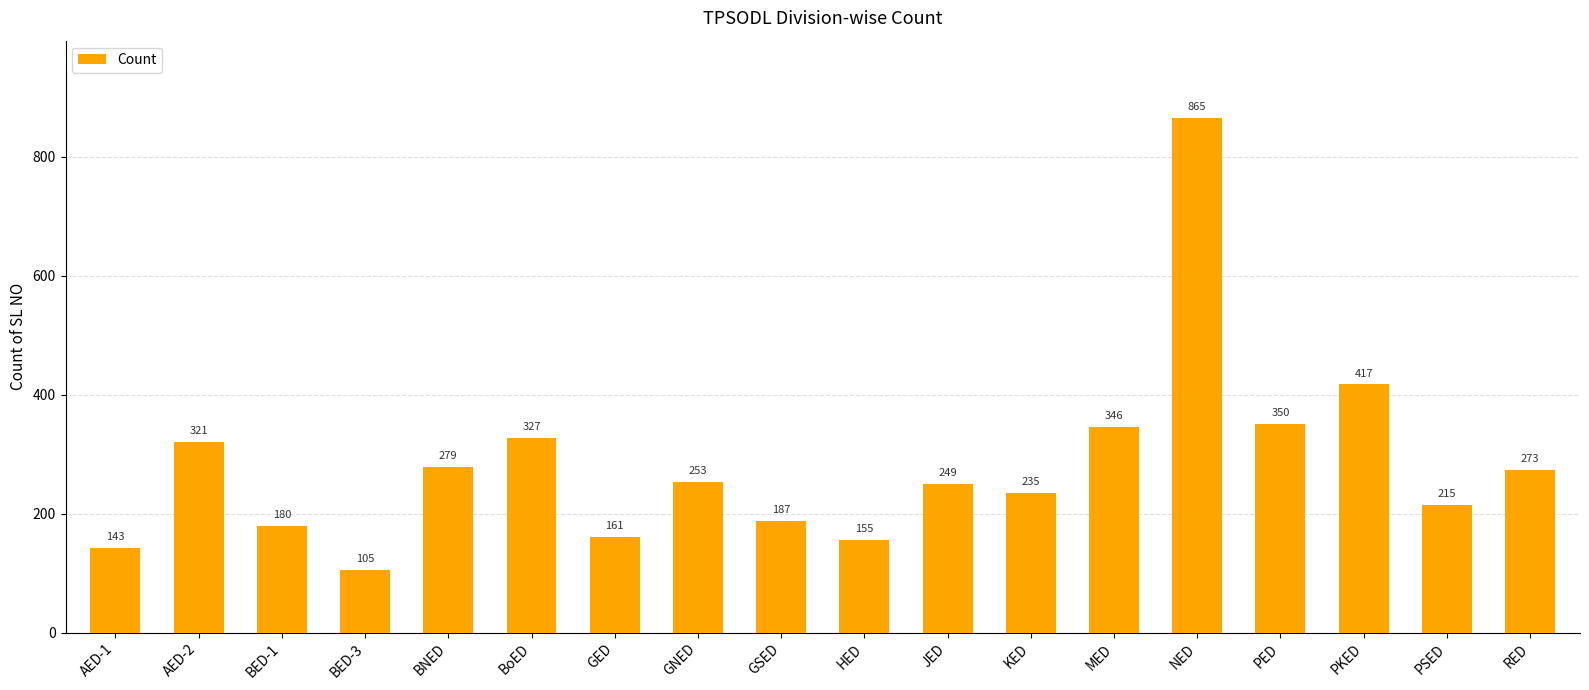

How many data points are less than 253?

9